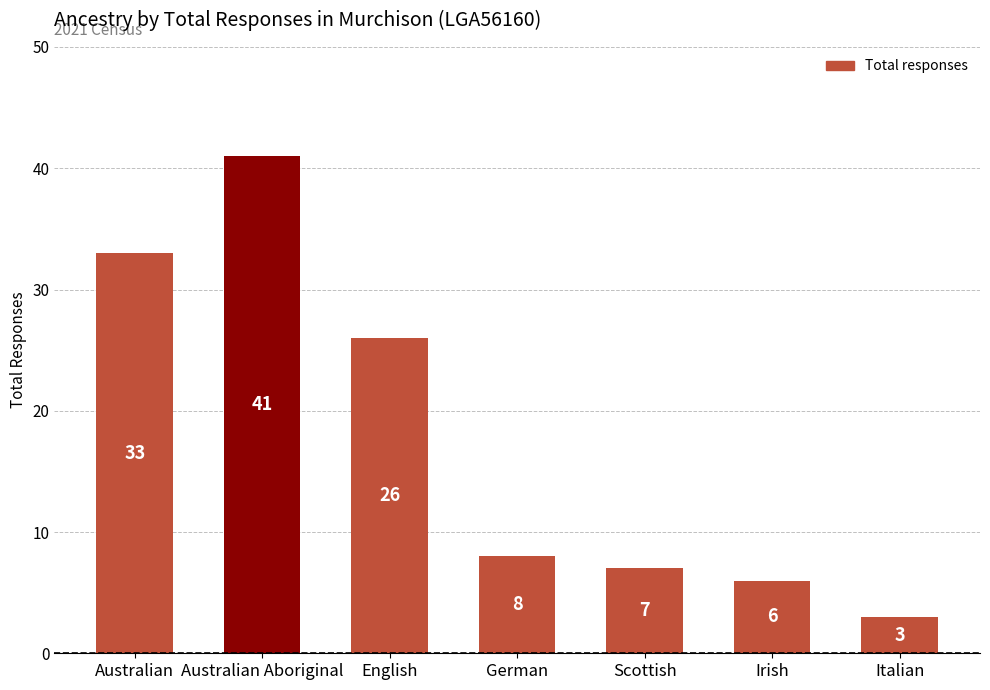

Are the bars horizontal?

No